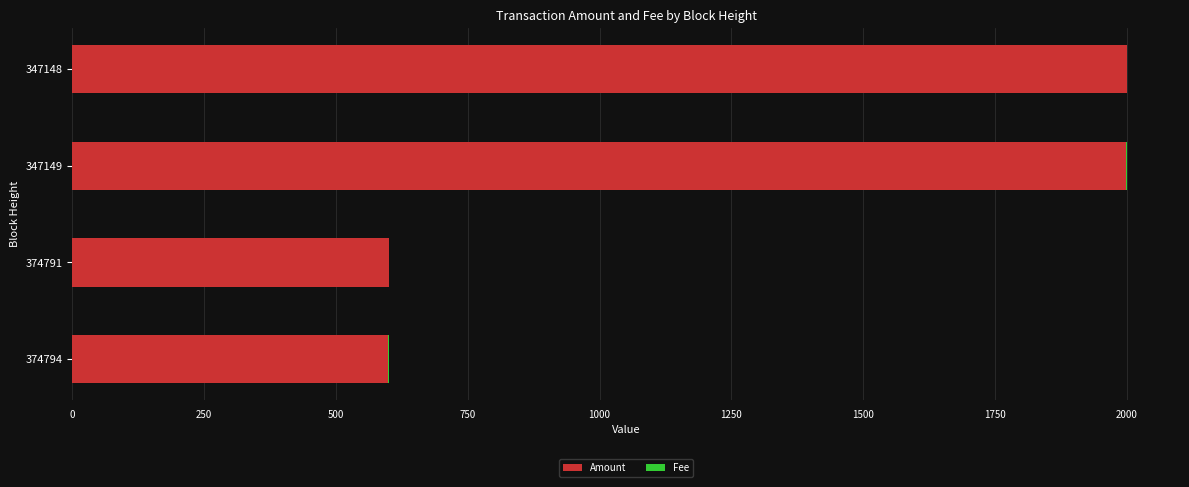

Is it true that Amount equals 1215 at 347149?

False